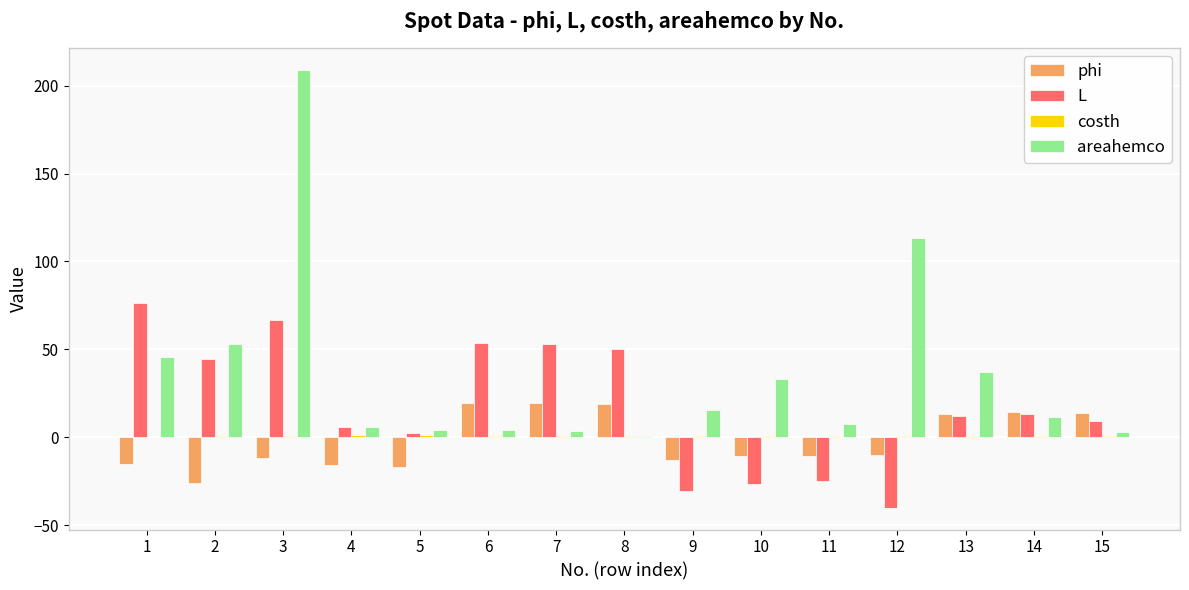

True or false: areahemco has a value of 73.3 at 12.

False